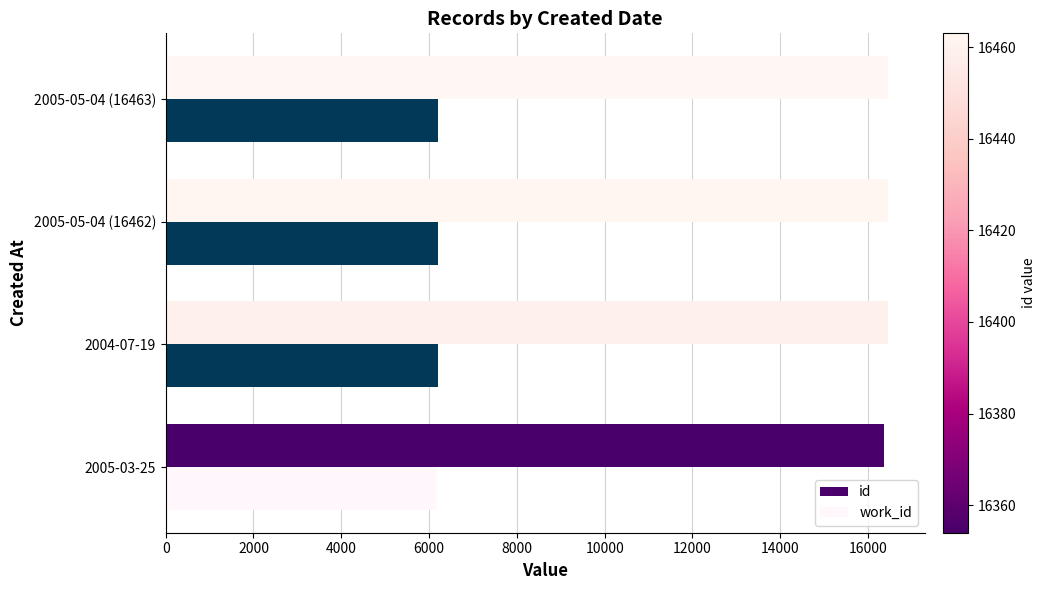

What is the maximum value shown in the chart?

16463